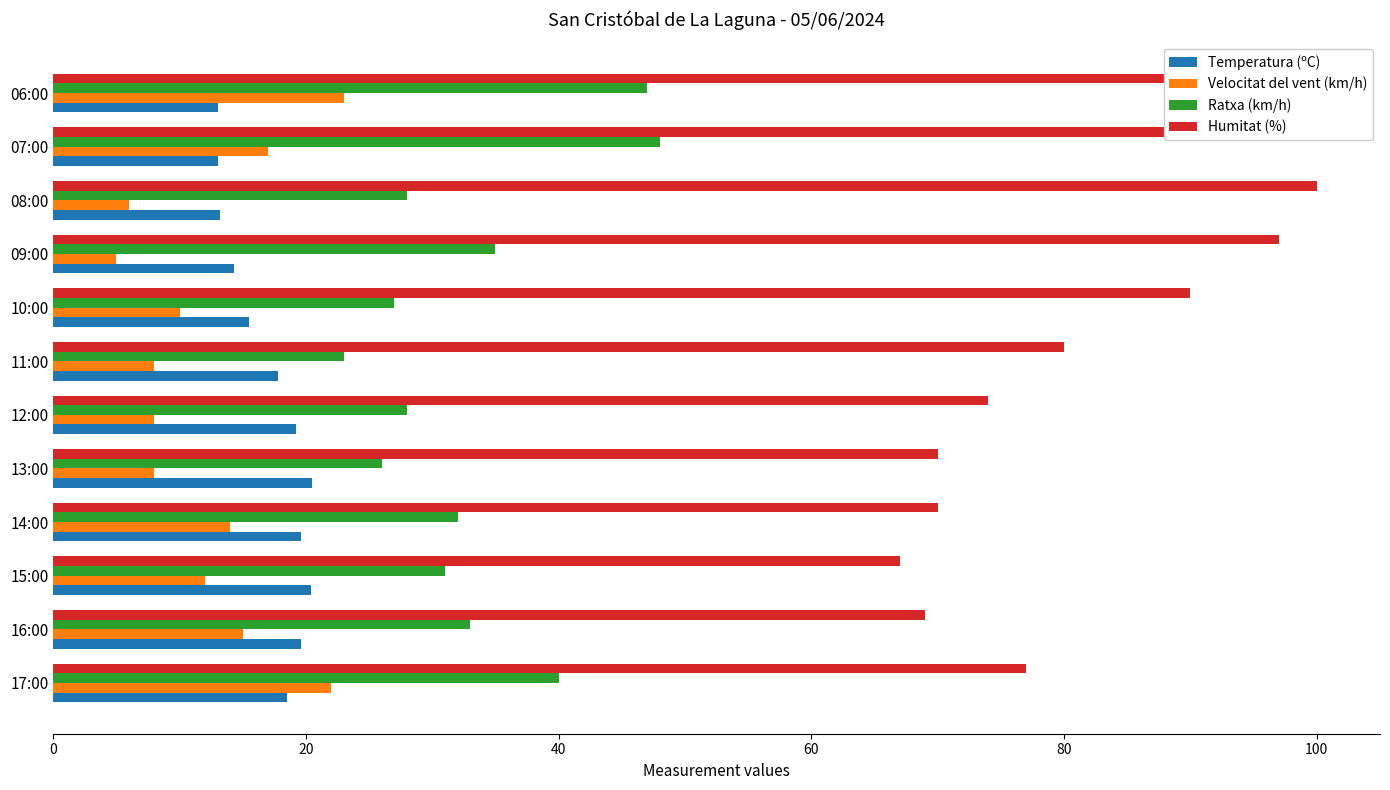

Rank the series at 15:00 from highest to lowest value.

Humitat (%), Ratxa (km/h), Temperatura (ºC), Velocitat del vent (km/h)